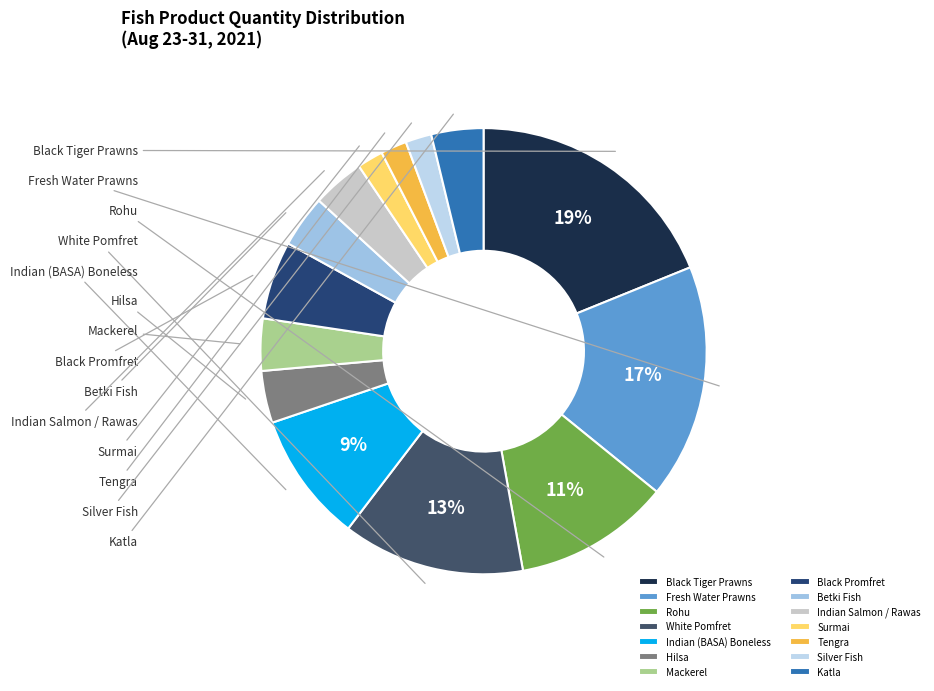

To the nearest percent, what percentage of the pie is Indian (BASA) Boneless?

9%